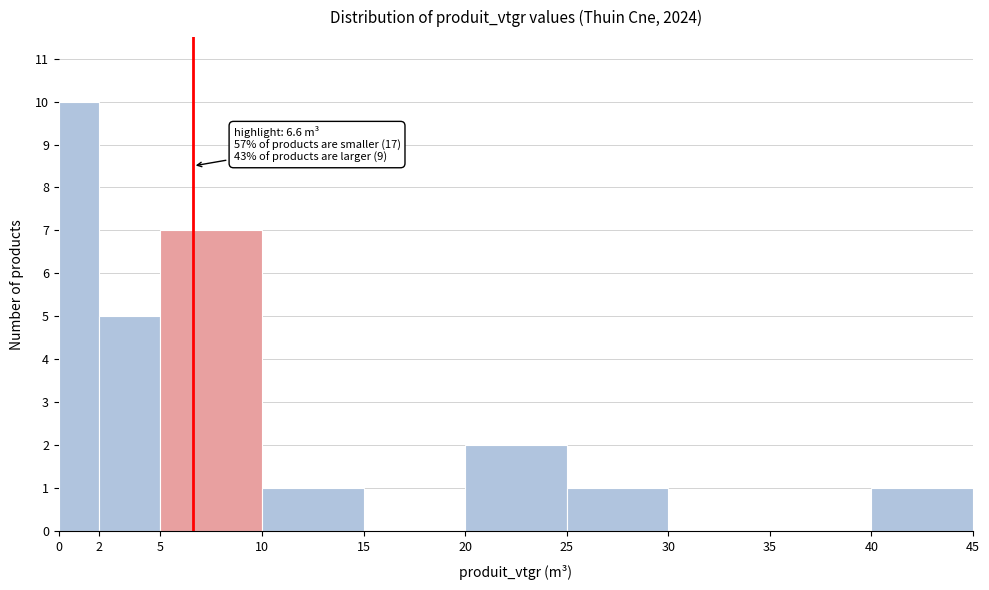

Which range on the x-axis has the tallest bar?

0 to 2